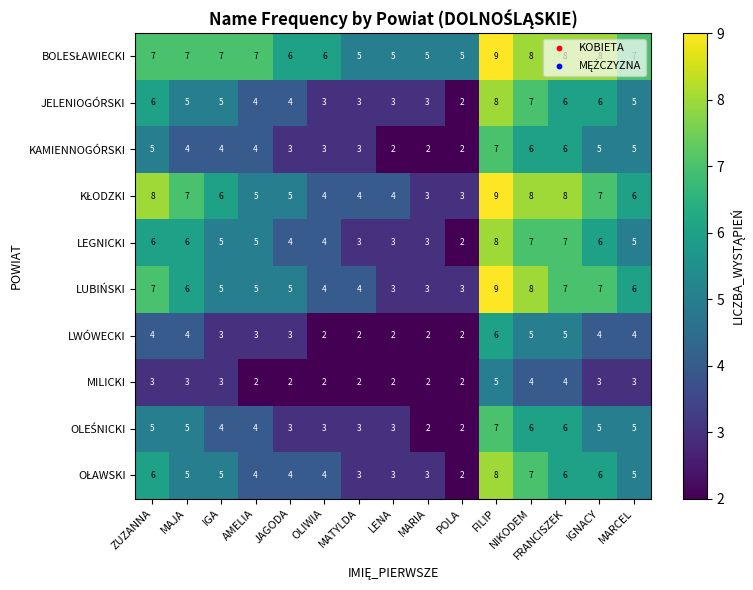

What is the approximate value of JELENIOGÓRSKI at JAGODA?

4